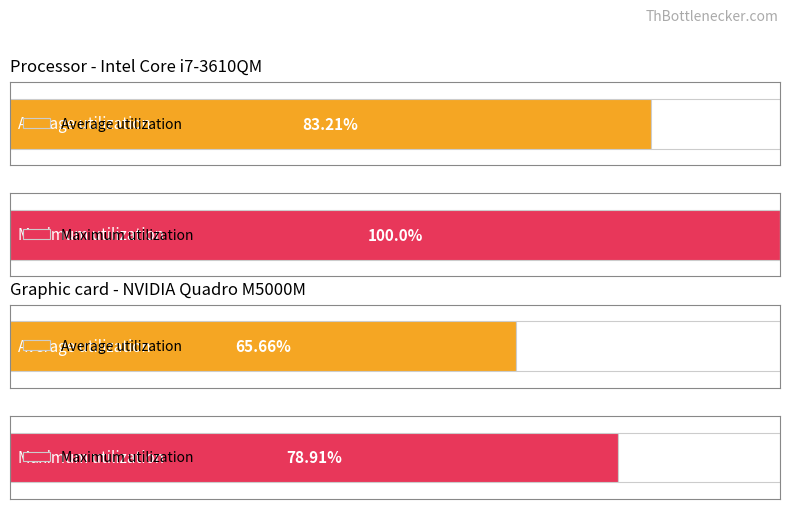

True or false: Maximum utilization has a value of 1.5 at 28.

False